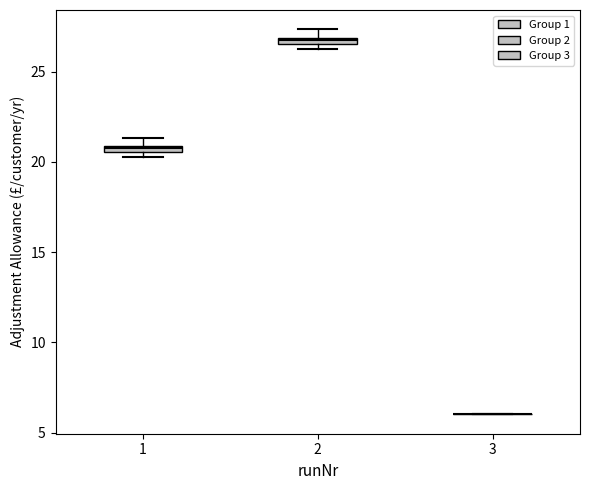

Where is the upper edge of the box at x = 1 on the y-axis? The values are not printed on the chart, so give them approximately, as read against the axis.

21.0